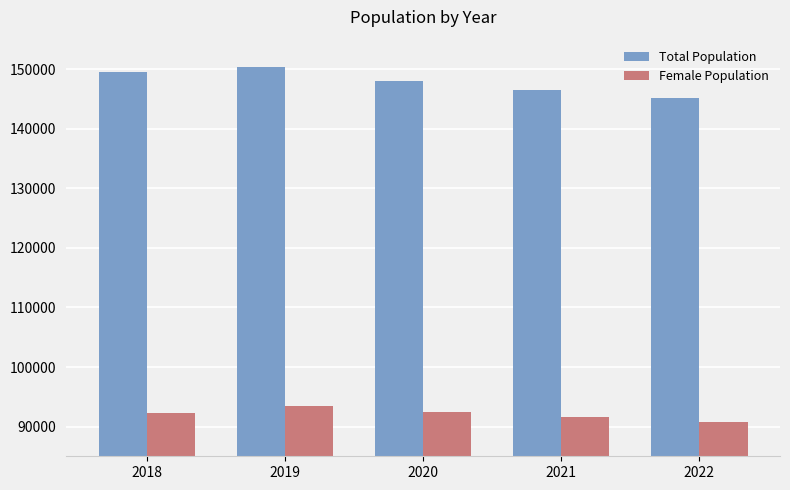

List the series in order of their peak value, lowest first.

Female Population, Total Population